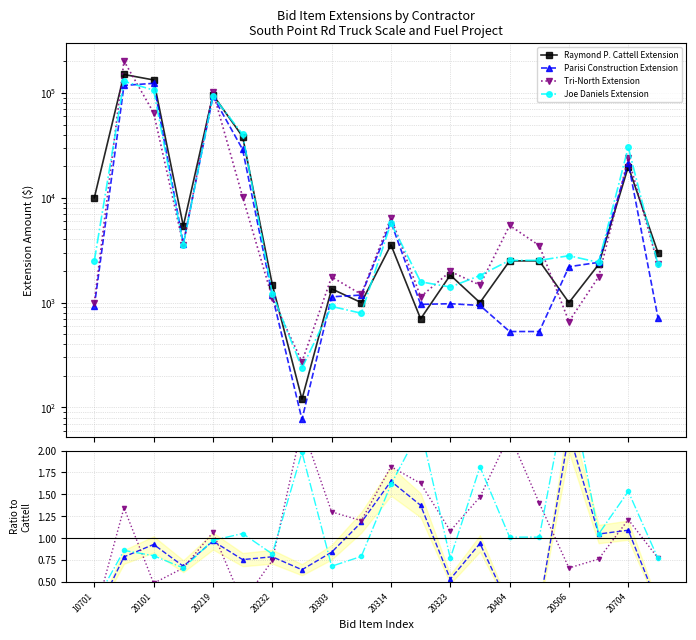

How many data points in Tri-North Extension are less than 2320?

10